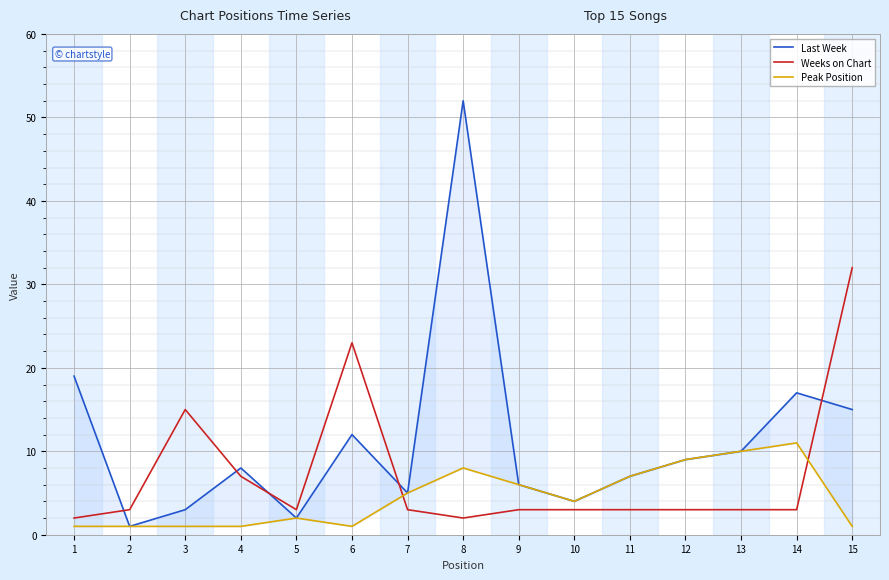

What is the difference between the maximum and second lowest values in the Last Week series?

50